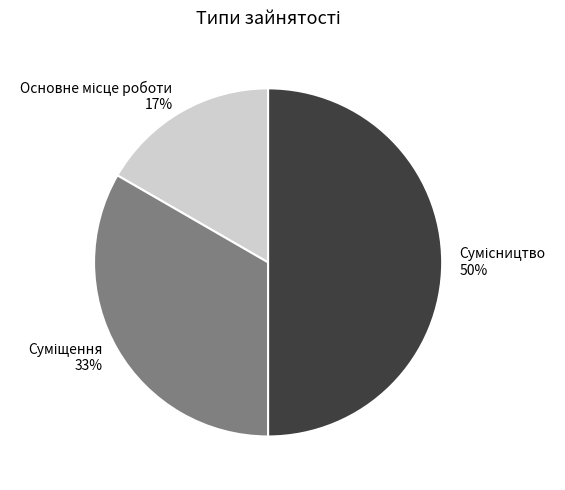

To the nearest percent, what is the difference between the largest and smallest slice percentages?

33%